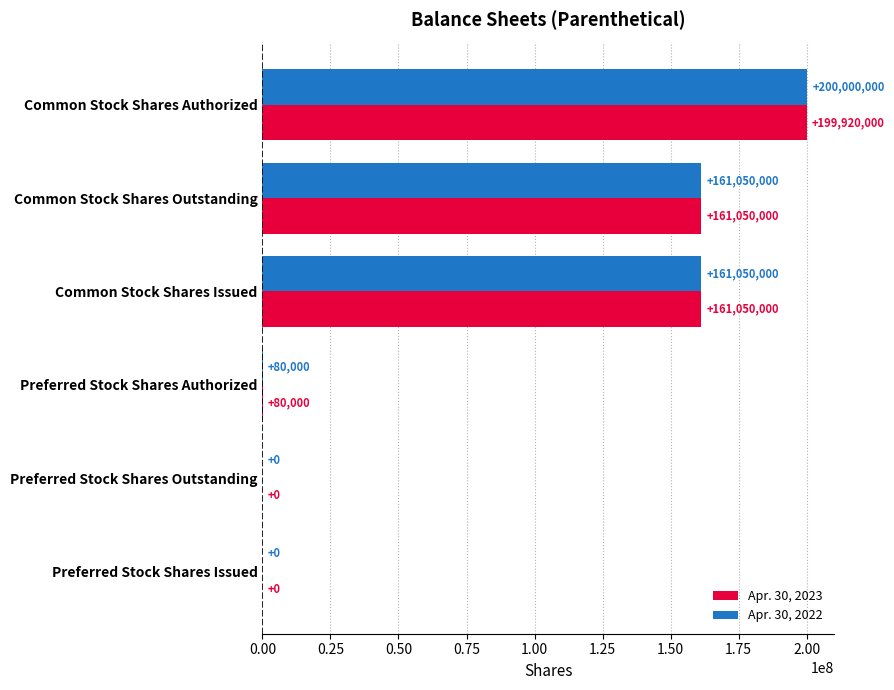

What is the total value across all series at Common Stock Shares Outstanding?

322100000